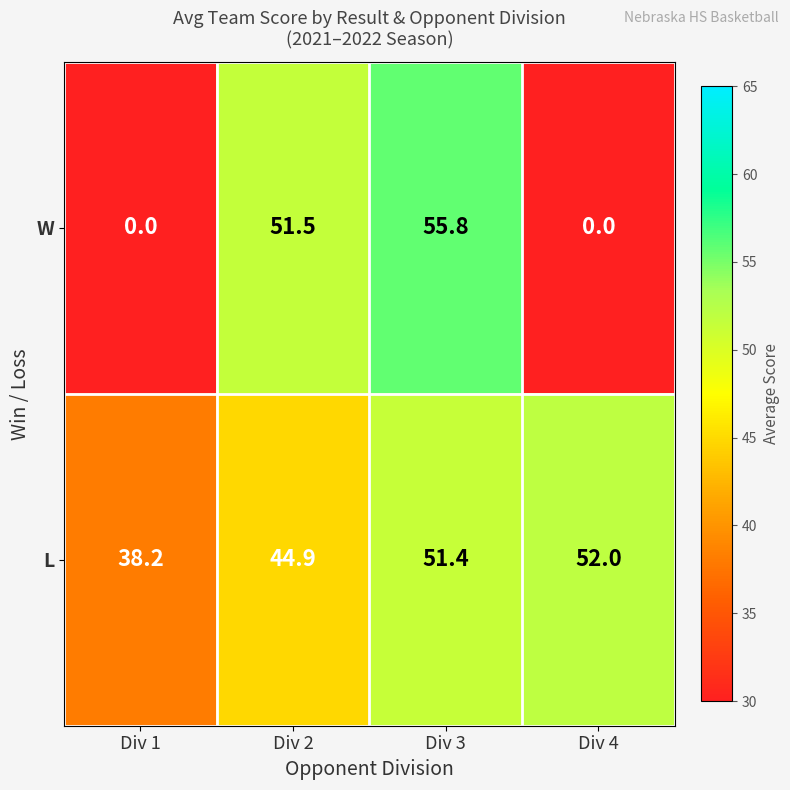

What is the highest value of the L series?

52.0